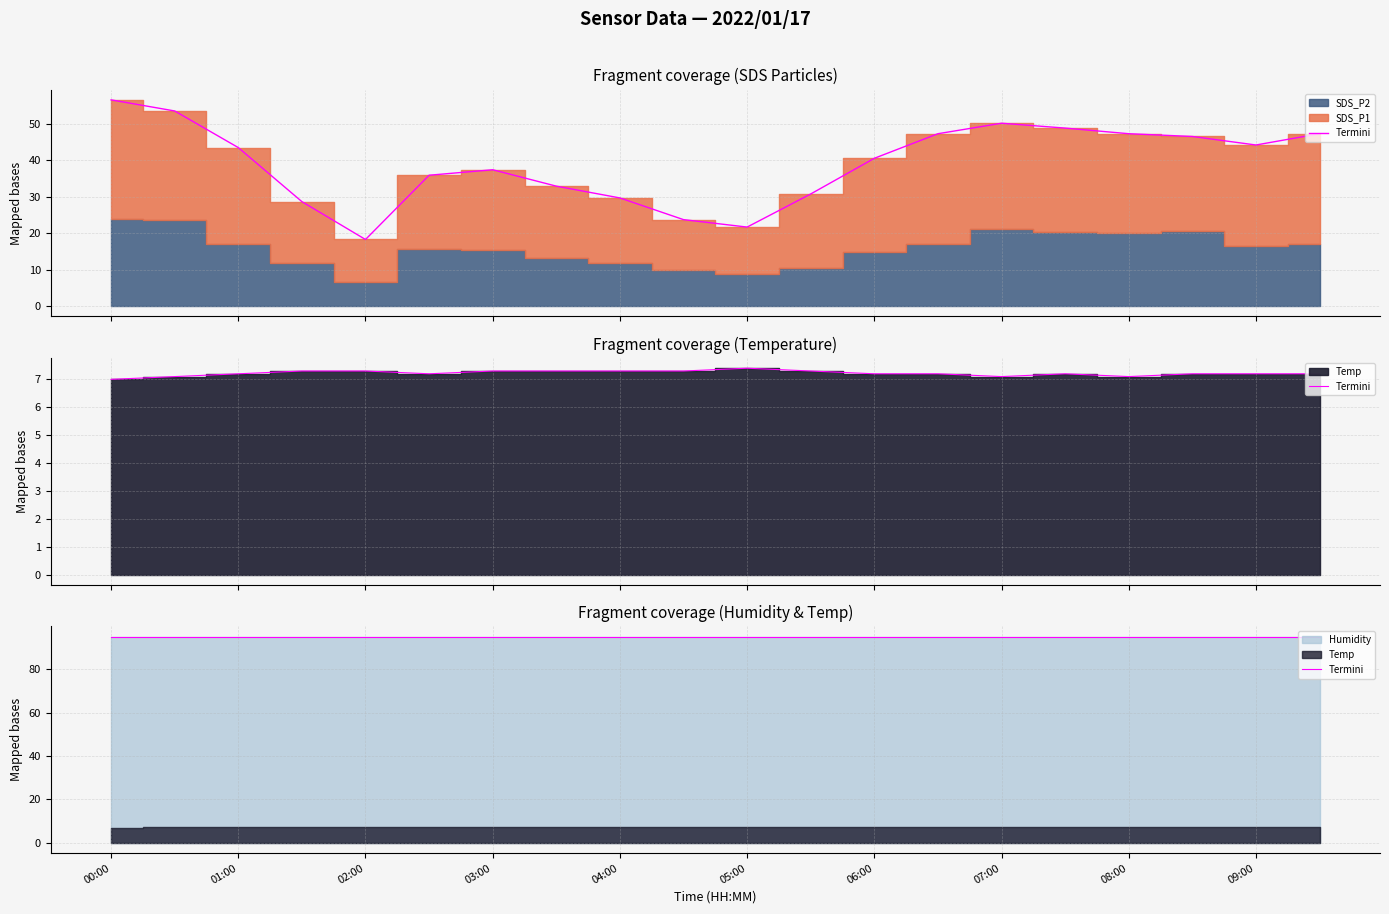

Count the number of categories in the chart.

20